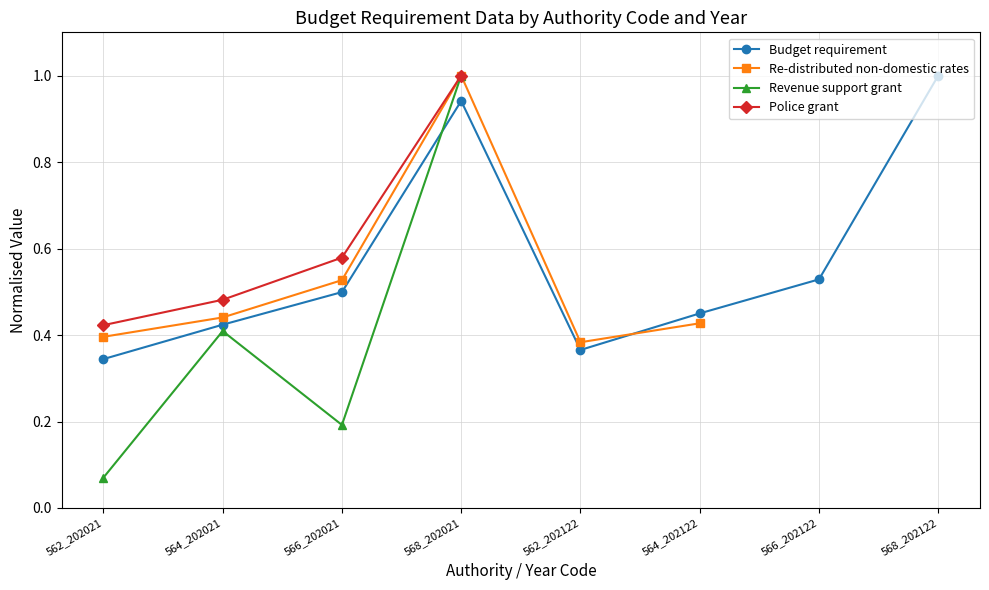

Is it true that Budget requirement equals 1.7 at 568_202122?

False